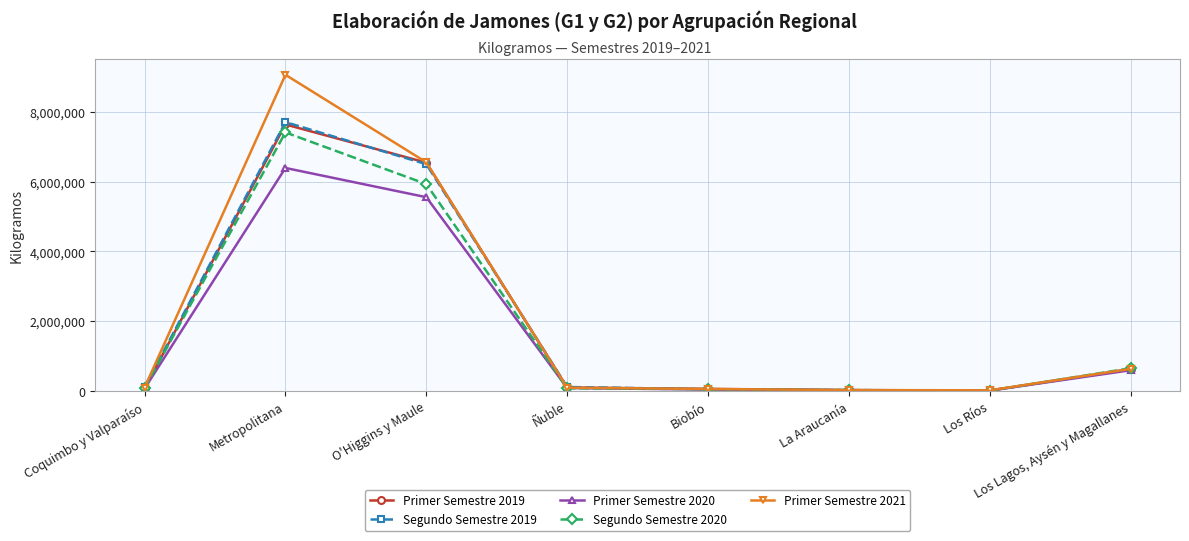

At which category is the sum across all series the highest?

Metropolitana